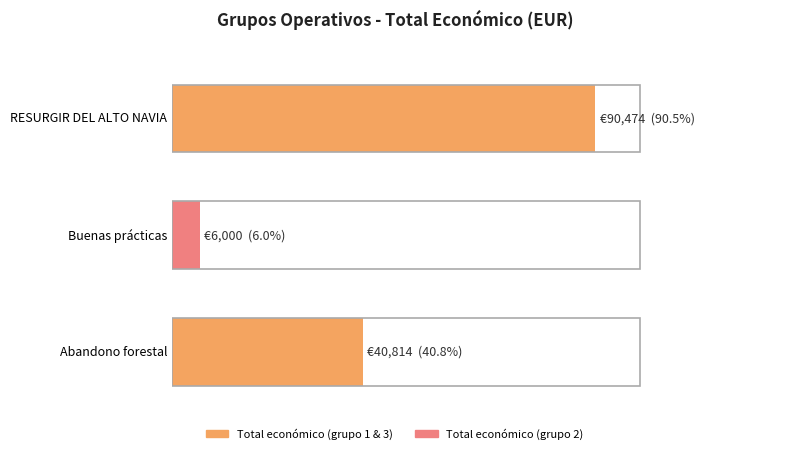

Are the bars grouped side by side (vs. stacked)?

No